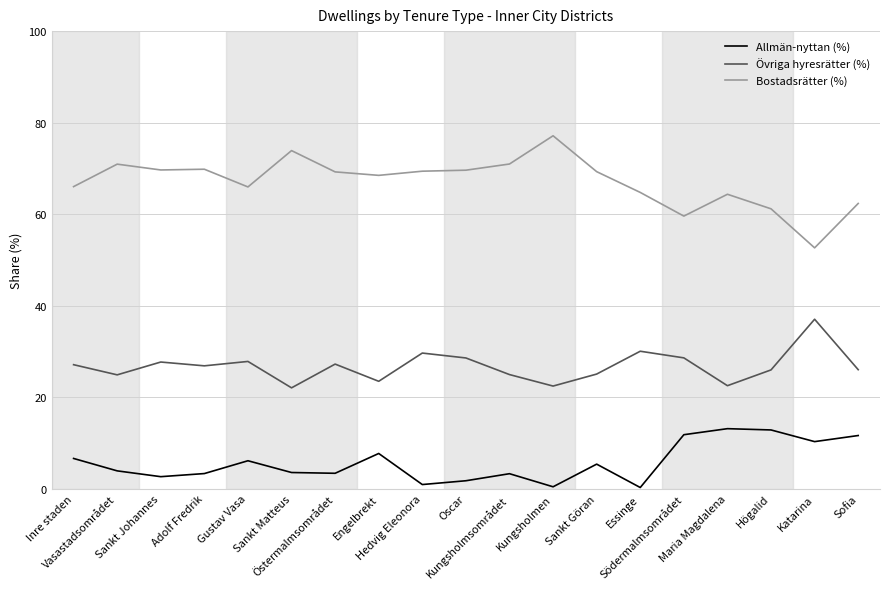

What is the maximum value shown in the chart?

77.1